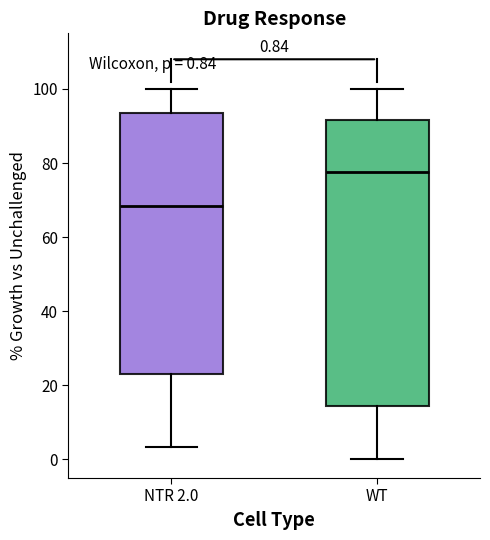

Which box's median line is the highest?

WT